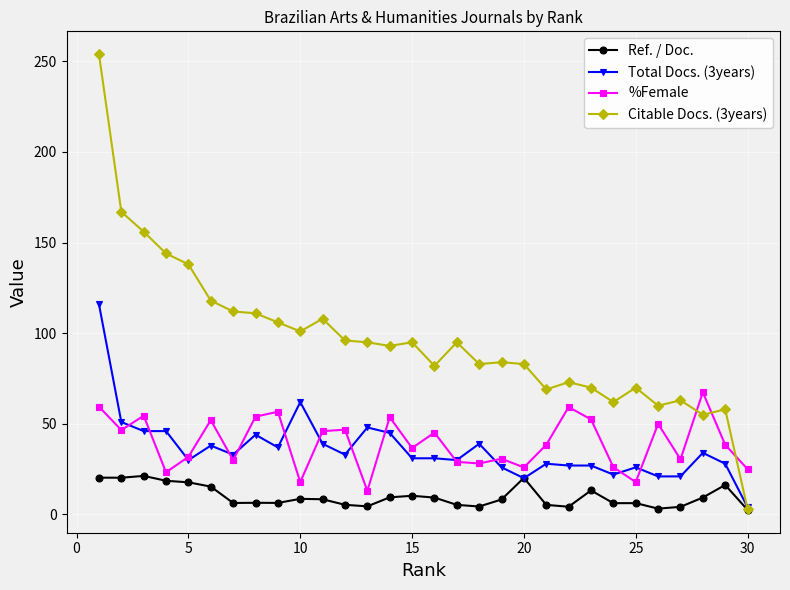

In Ref. / Doc., how many points are lower than both neighbors (excluding endpoints)?

8